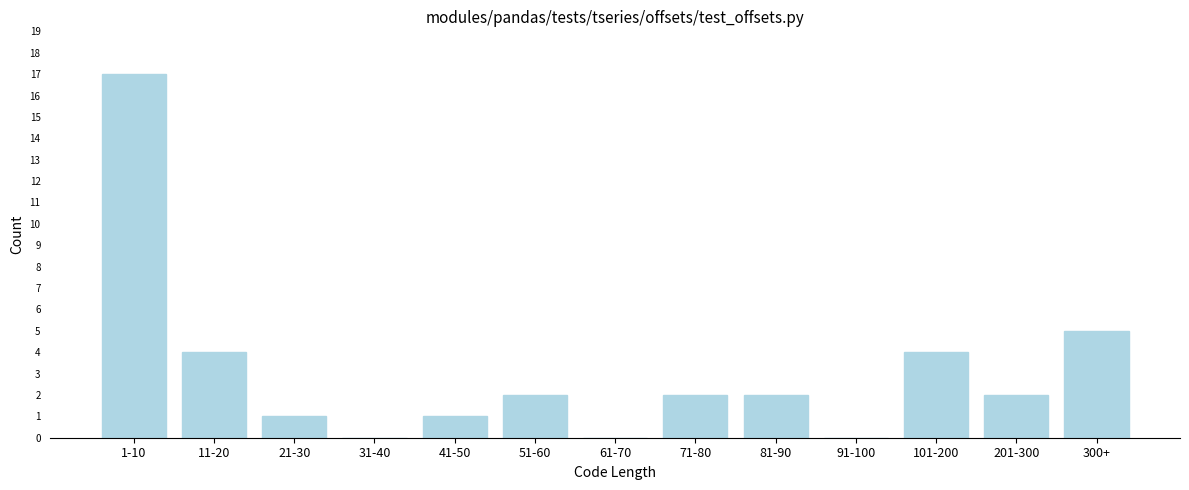

Reading right to left, transcribe all the data shown in this chart.

300+=5	201-300=2	101-200=4	91-100=0	81-90=2	71-80=2	61-70=0	51-60=2	41-50=1	31-40=0	21-30=1	11-20=4	1-10=17